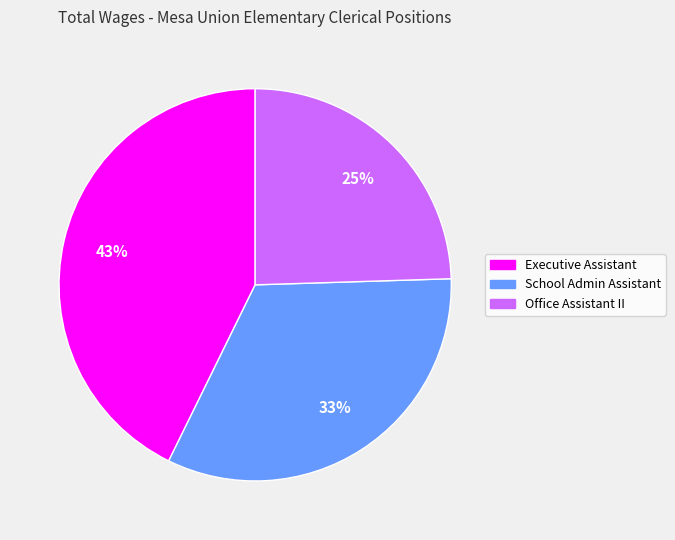

Count the number of slices in the pie.

3